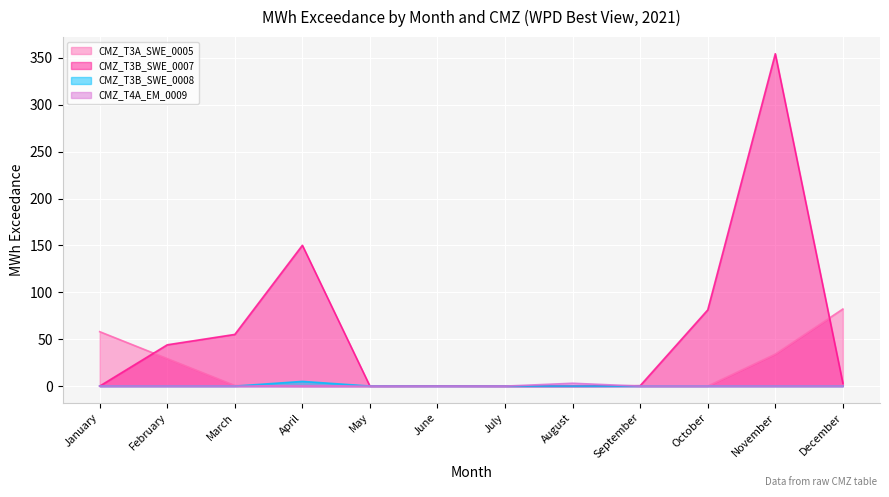

How many times do CMZ_T4A_EM_0009 and CMZ_T3B_SWE_0007 cross each other?

1